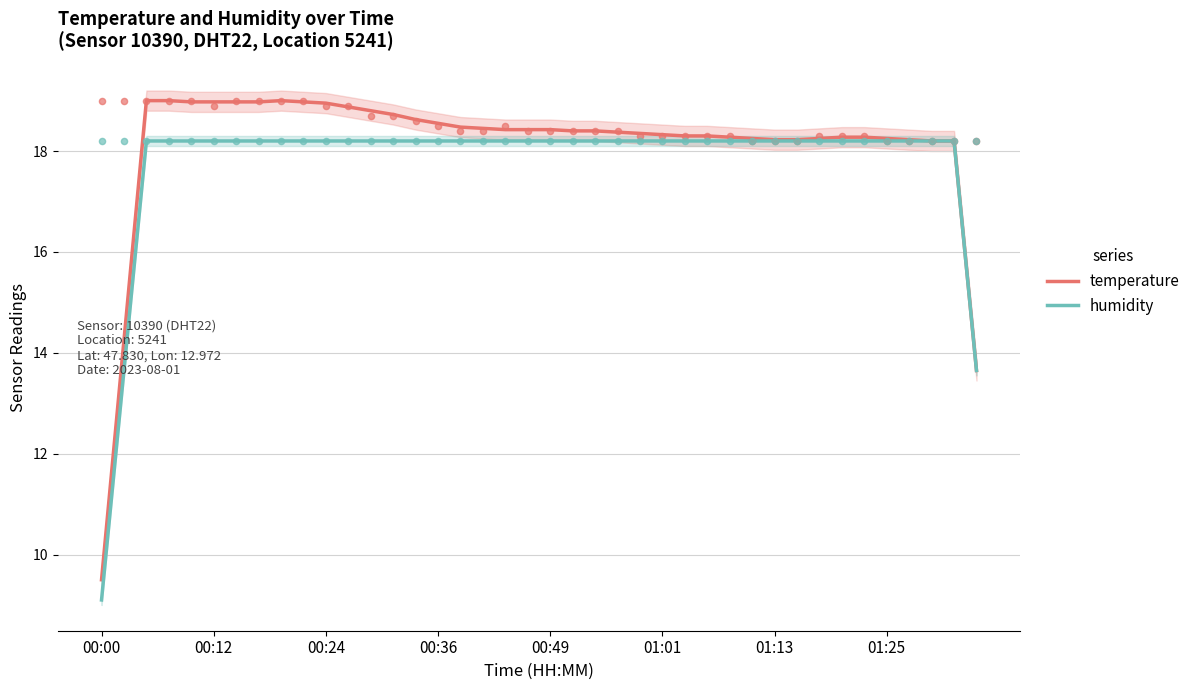

Which series contains the lowest Y value?

humidity